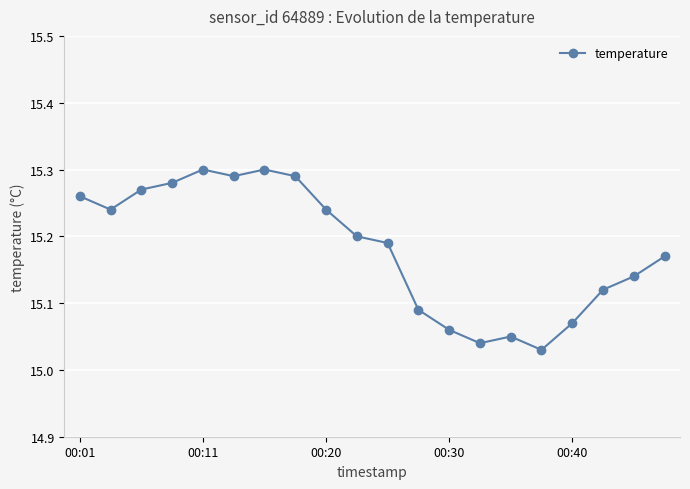

True or false: the data has more than 0 interior local peaks.

True